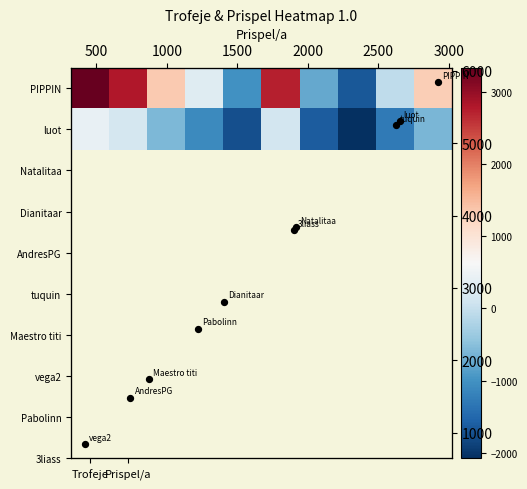

How many values in the PIPPIN series are below 1298?

5